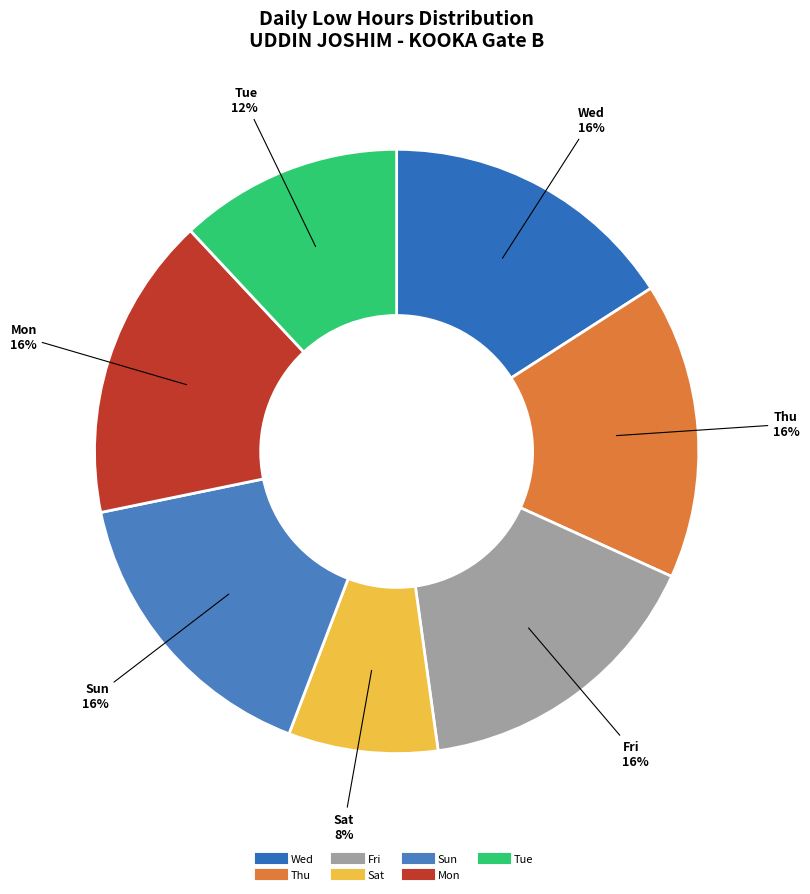

How many segments does this pie chart have?

7